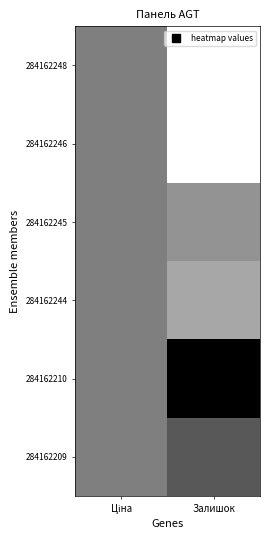

Reading right to left, transcribe all the data shown in this chart.

284162248: Залишок=0.0	Ціна=0.5
284162246: Залишок=0.0	Ціна=0.5
284162245: Залишок=0.4	Ціна=0.5
284162244: Залишок=0.3	Ціна=0.5
284162210: Залишок=1.0	Ціна=0.5
284162209: Залишок=0.7	Ціна=0.5